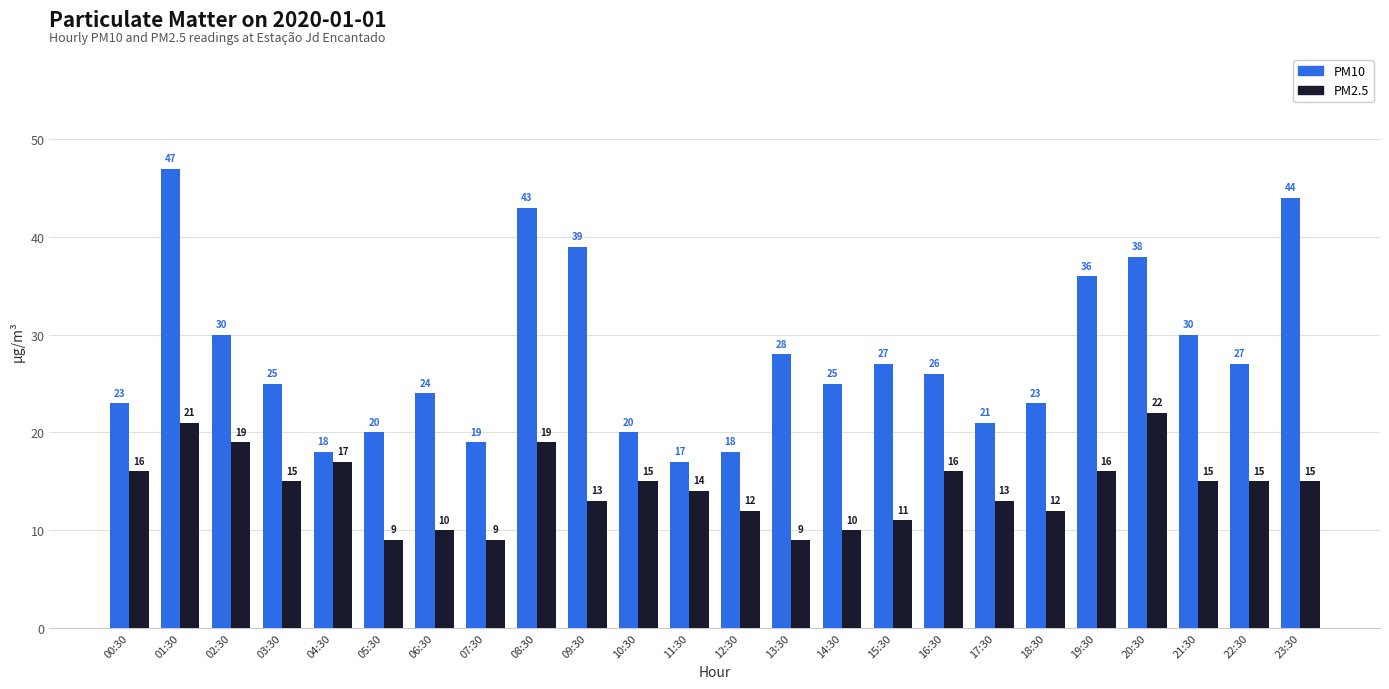

Reading left to right, transcribe all the data shown in this chart.

PM10: 23	47	30	25	18	20	24	19	43	39	20	17	18	28	25	27	26	21	23	36	38	30	27	44
PM2.5: 16	21	19	15	17	9	10	9	19	13	15	14	12	9	10	11	16	13	12	16	22	15	15	15